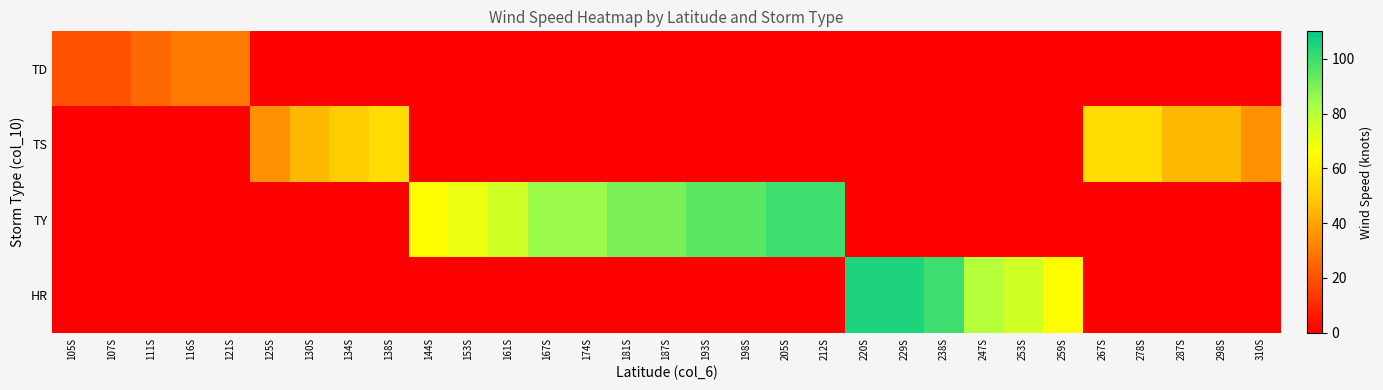

What is the spread (max minus min) of values at 205S?

100